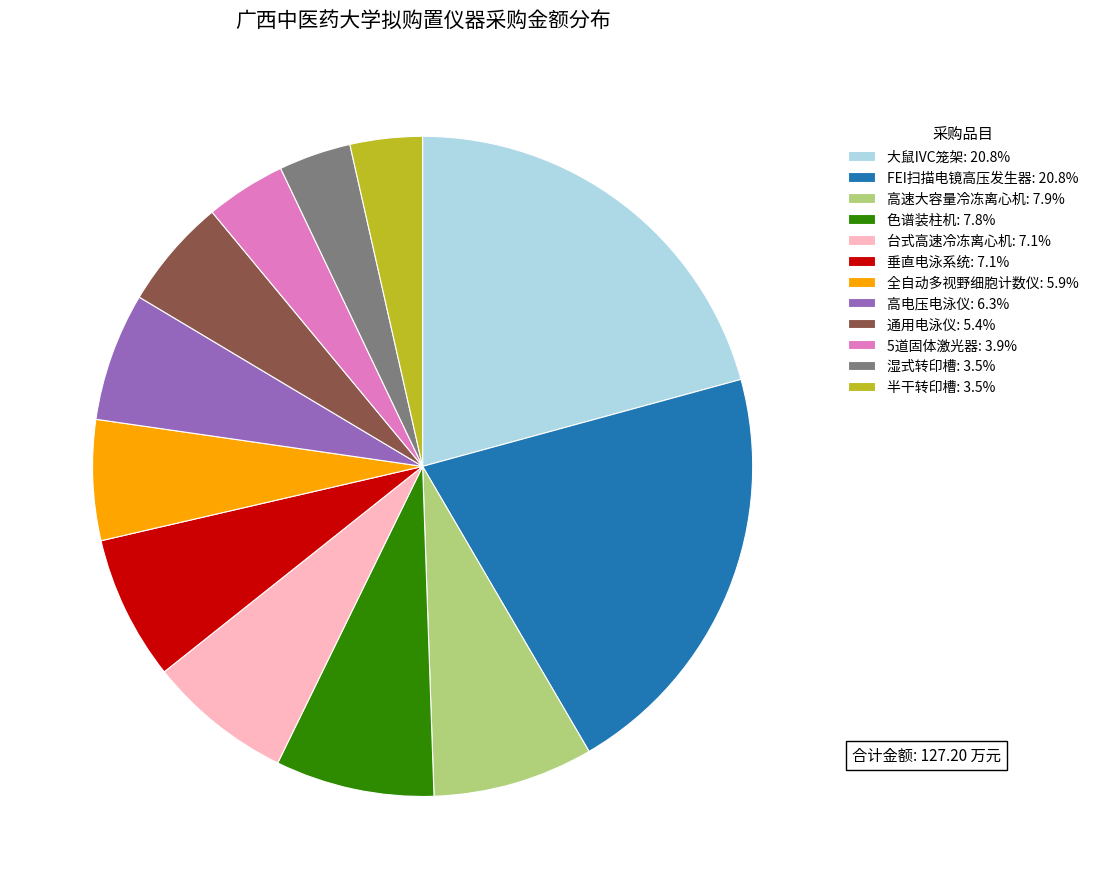

What is the ratio of the value at 大鼠IVC笼架: 20.8% to the value at 垂直电泳系统: 7.1%?

2.9